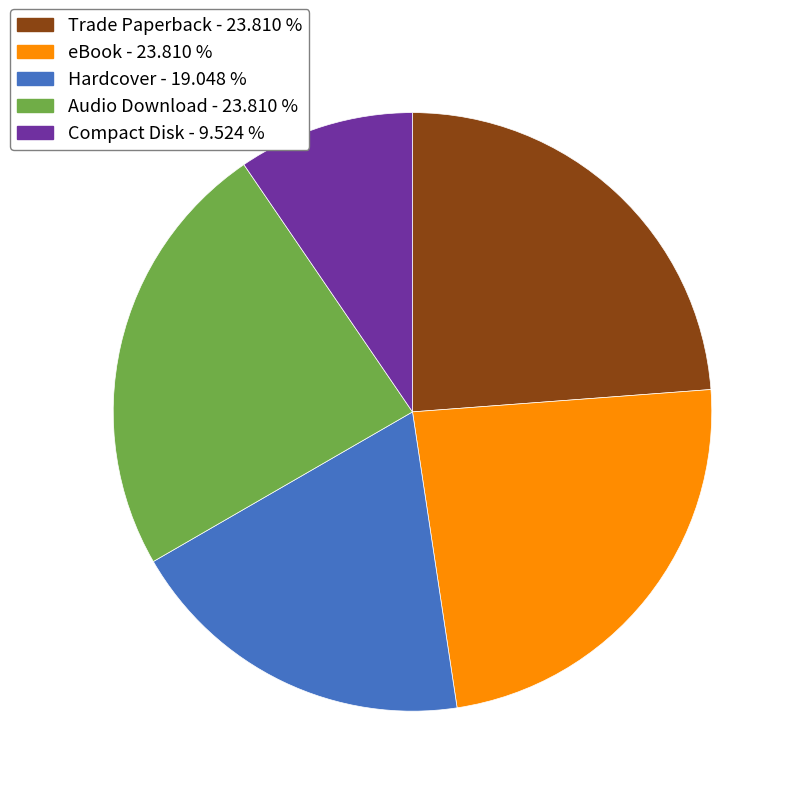

True or false: Audio Download accounts for 24% of the total.

True